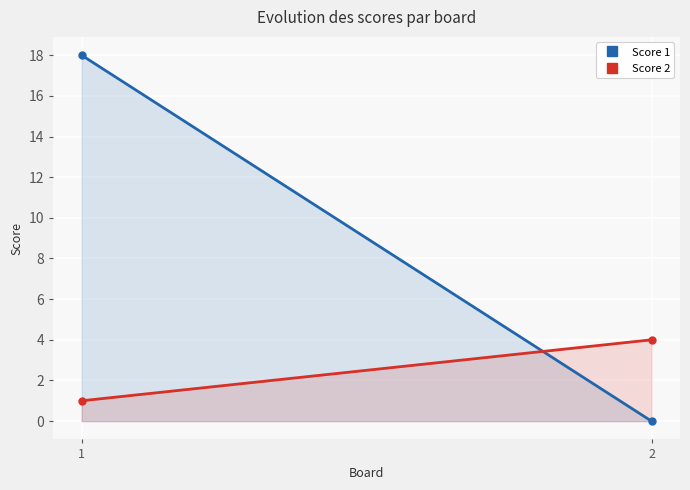

What are all the series names shown in the legend?

Score 1, Score 2